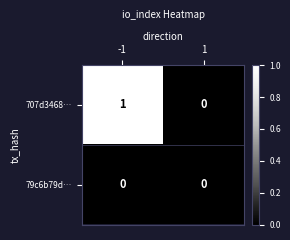

How many positive values does the 707d3468… series have?

1